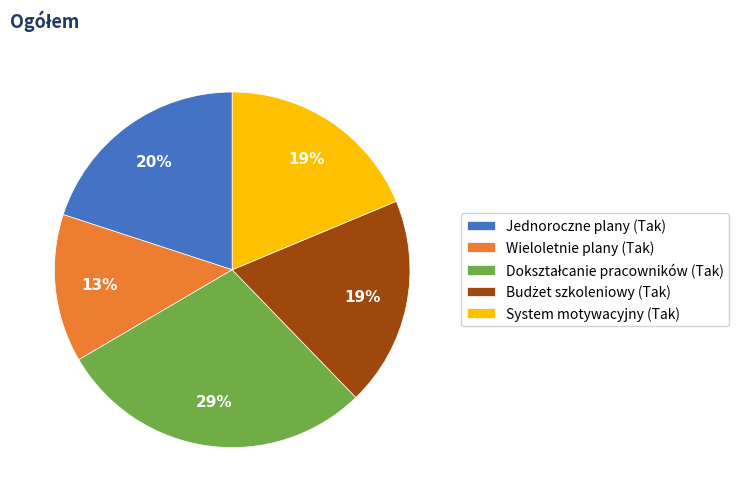

Which slice is the smallest?

Wieloletnie plany (Tak)